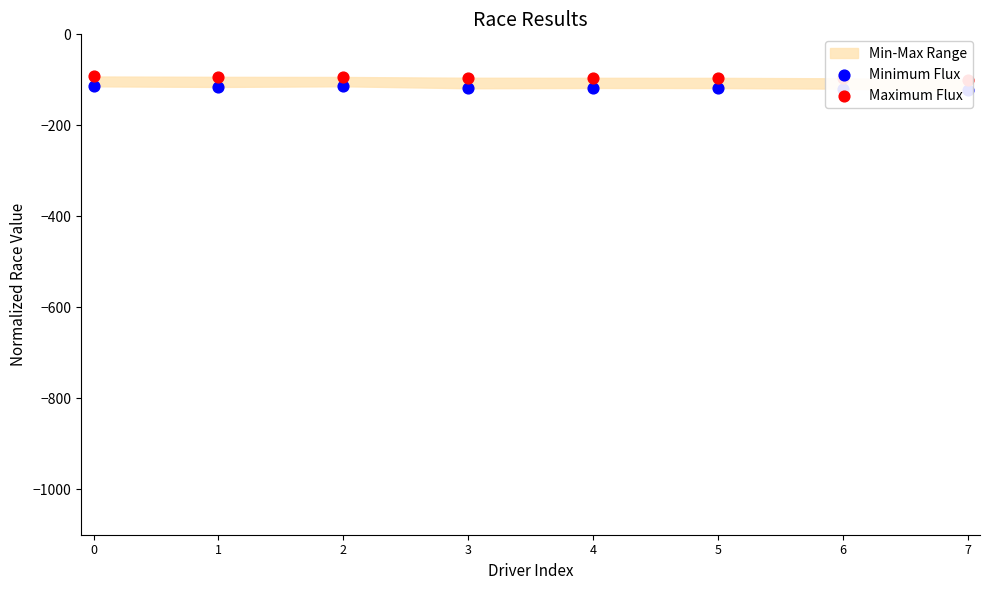

Which series has the largest total across all categories?

Maximum Flux